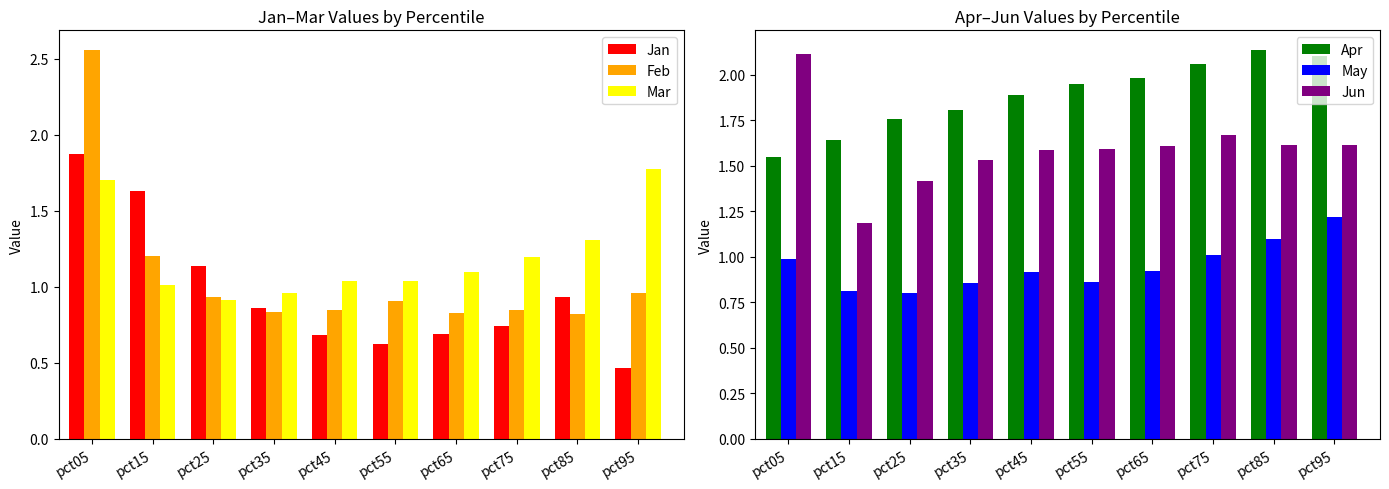

What is the total value across all series at pct55?

7.0